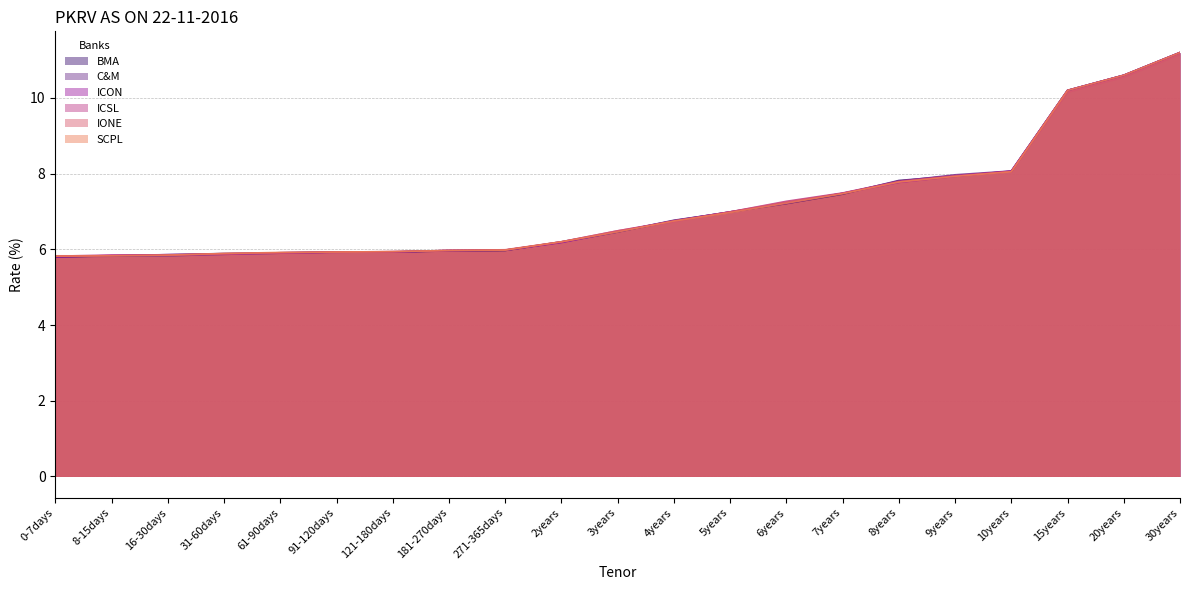

True or false: BMA has more than 1 points higher than both neighbors.

False